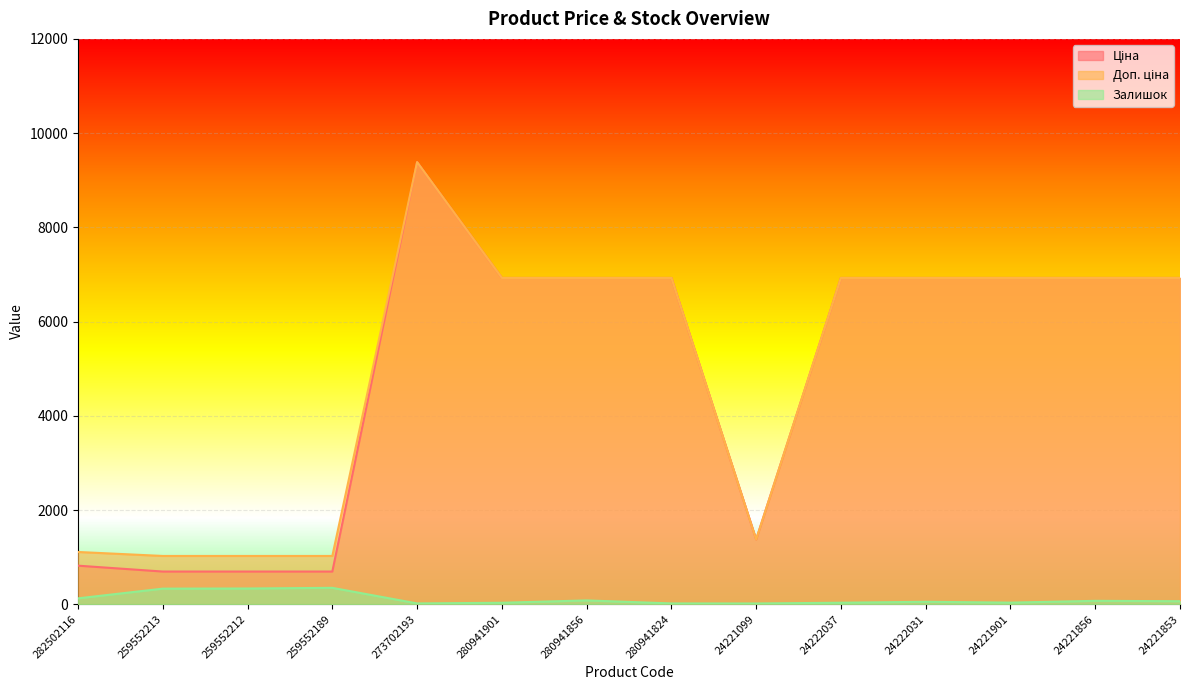

What is the difference between the maximum and second lowest values in the Залишок series?

331.0